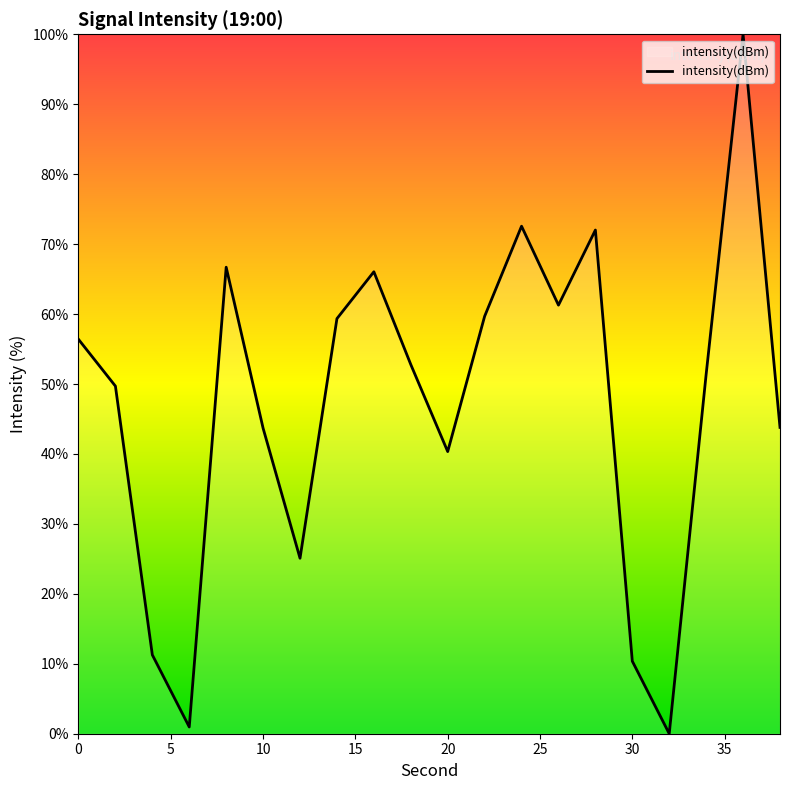

What is the greatest value displayed?

100.0